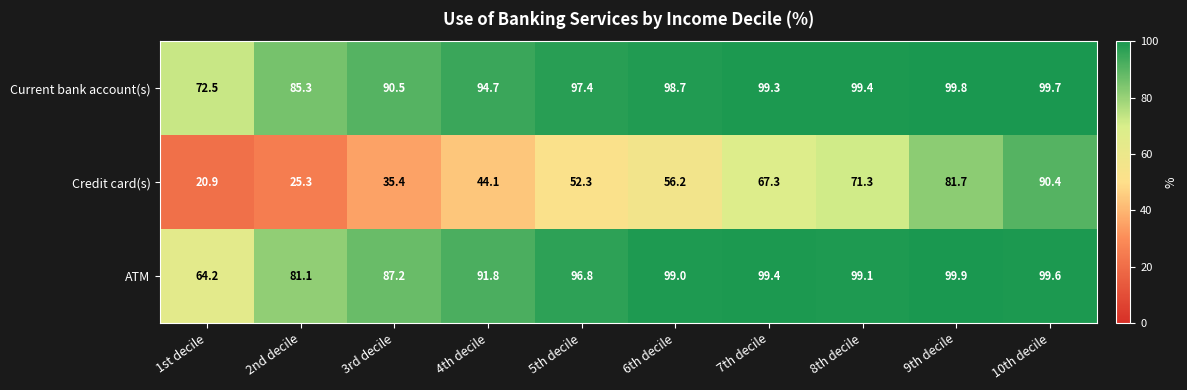

True or false: ATM has a value of 155.0 at 3rd decile.

False